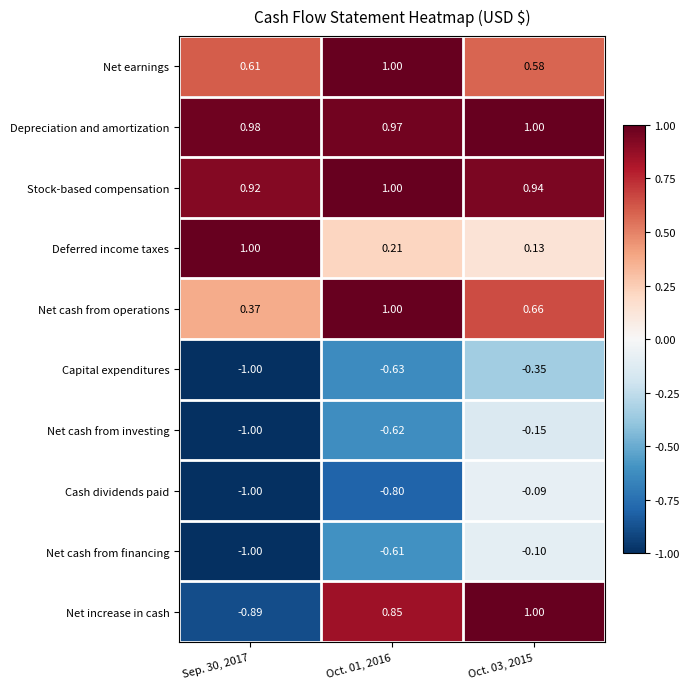

What is the maximum value shown in the chart?

1.0